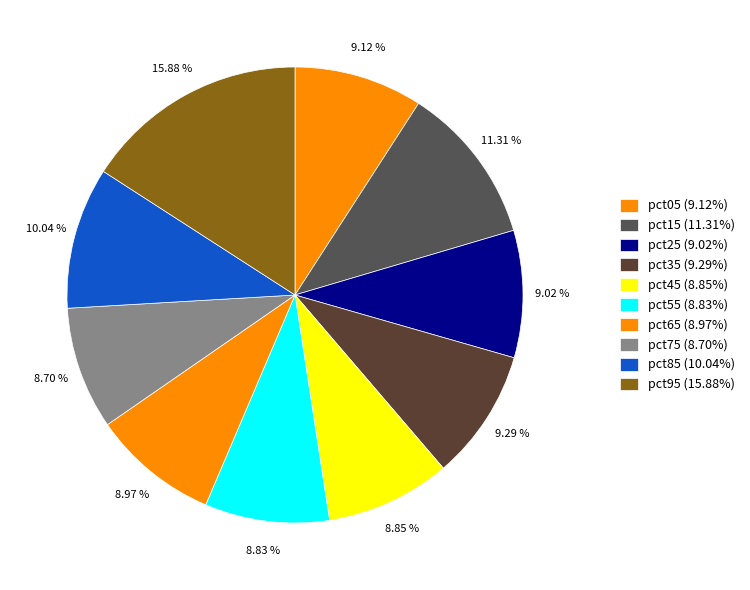

How many slices are in this pie chart?

10